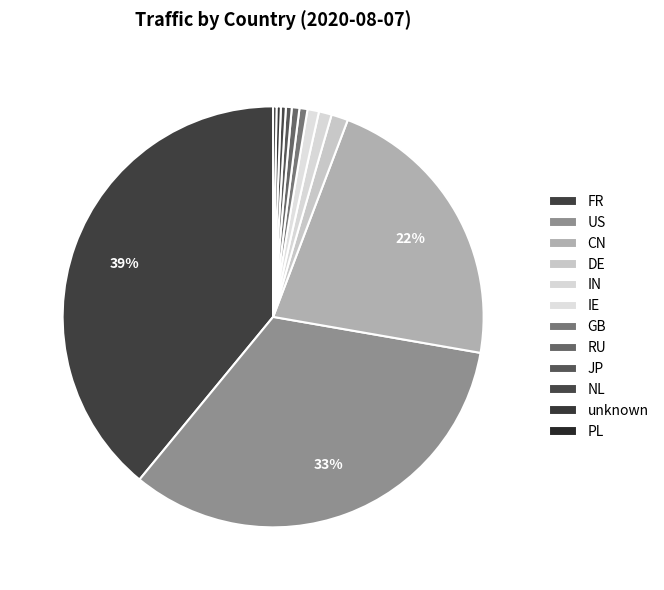

What is the ratio of the value at JP to the value at DE?

0.3